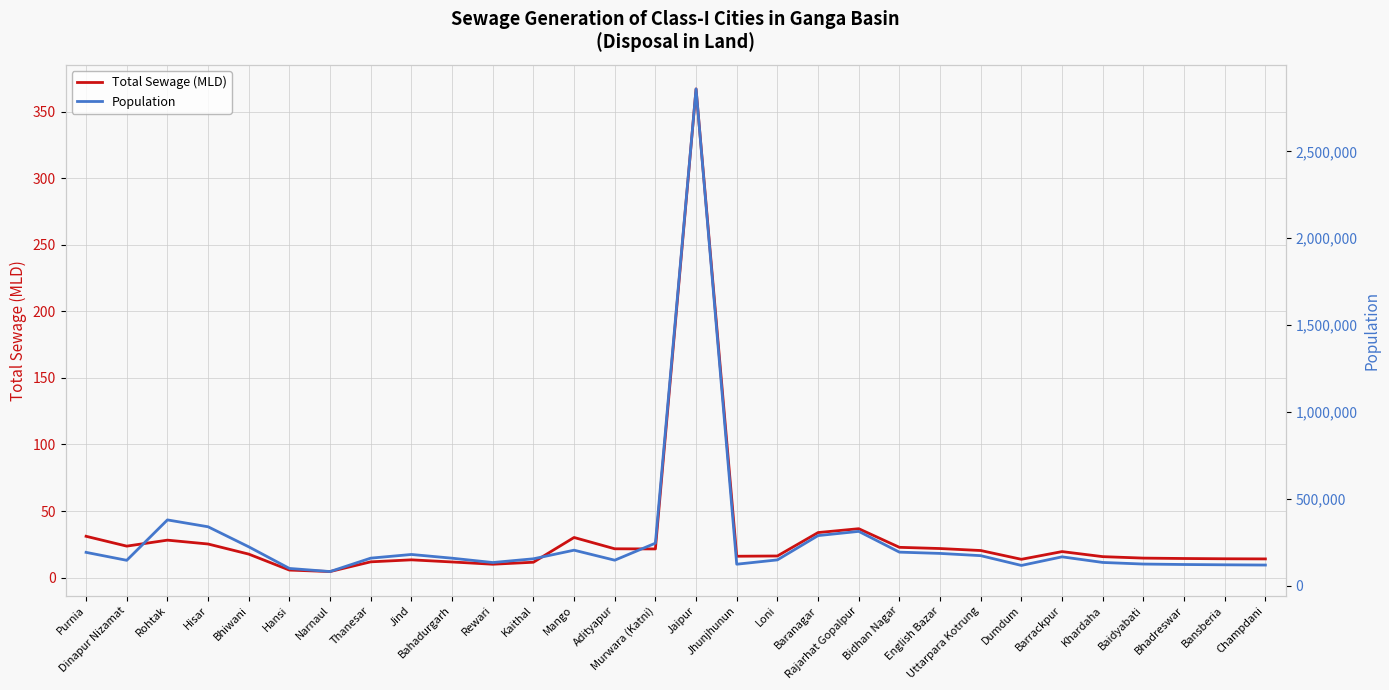

What is the minimum value for Population?

81340.0